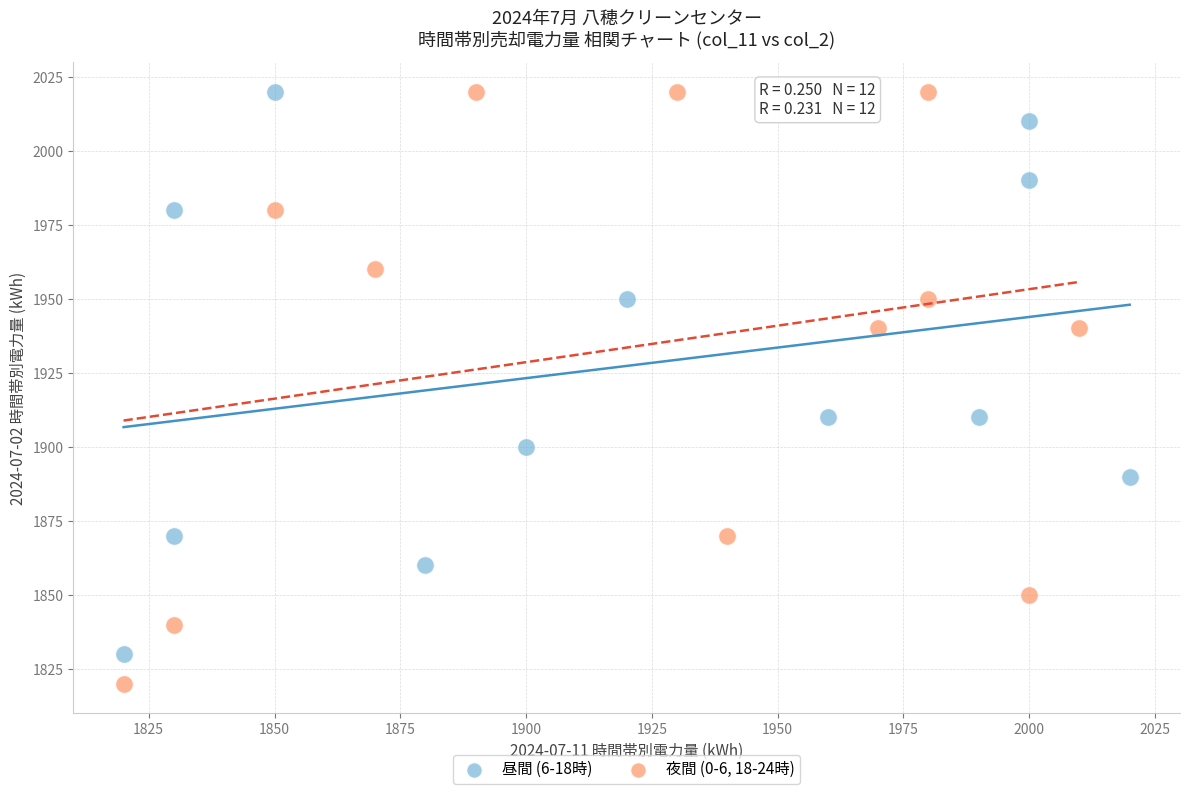

Which series reaches the minimum Y coordinate?

夜間 (0-6, 18-24時)